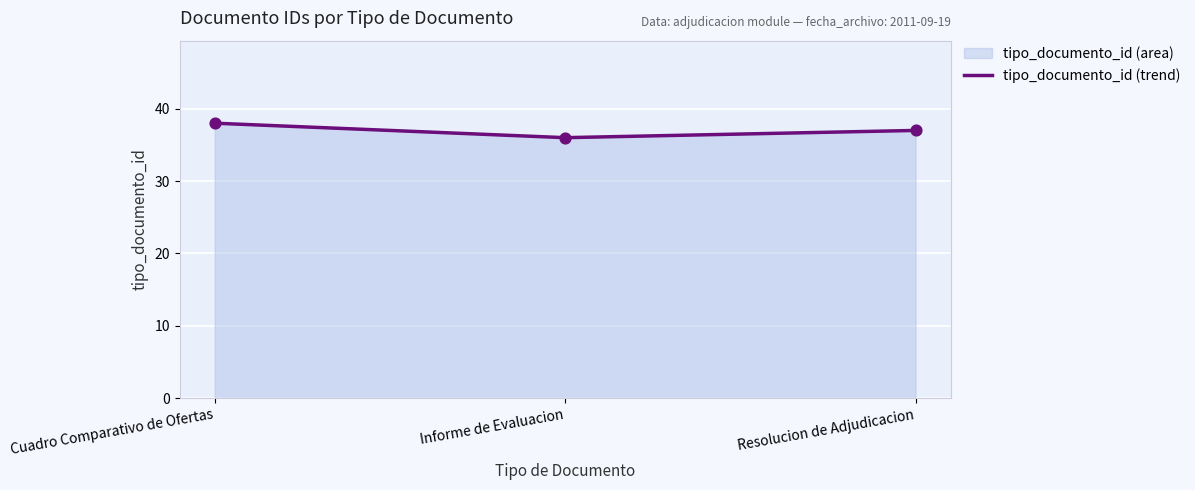

What is the change in value from Cuadro Comparativo de Ofertas to Informe de Evaluacion?

-2